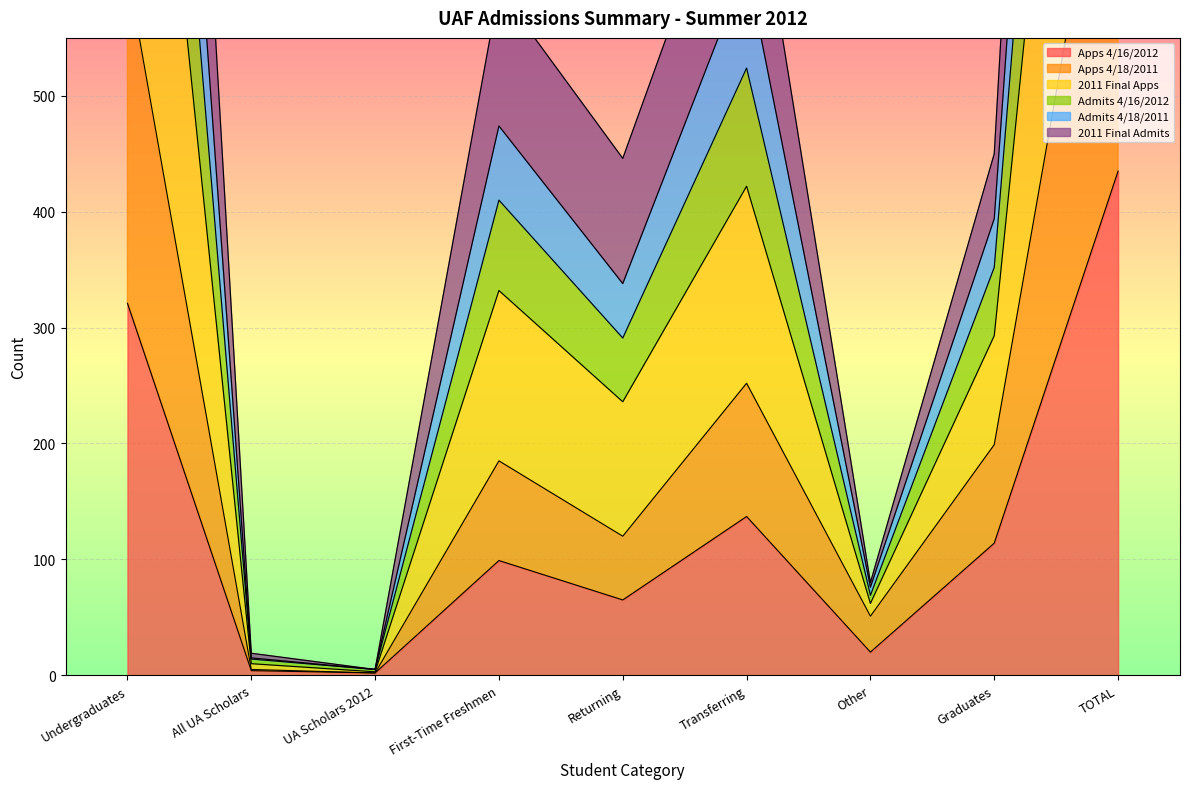

Between Transferring and TOTAL, which series saw the biggest shift?

2011 Final Apps